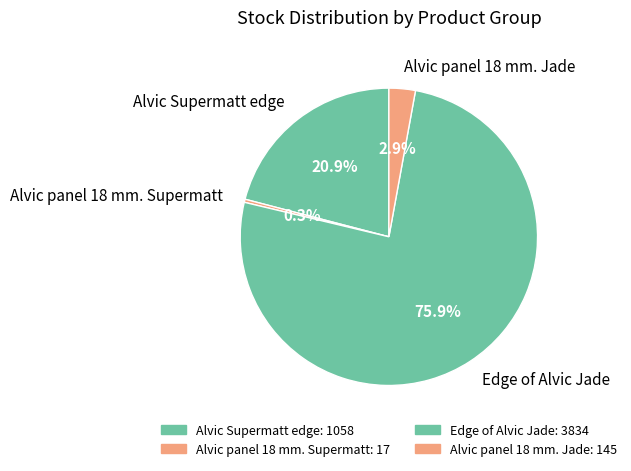

Rank the categories by value from highest to lowest.

Edge of Alvic Jade, Alvic Supermatt edge, Alvic panel 18 mm. Jade, Alvic panel 18 mm. Supermatt